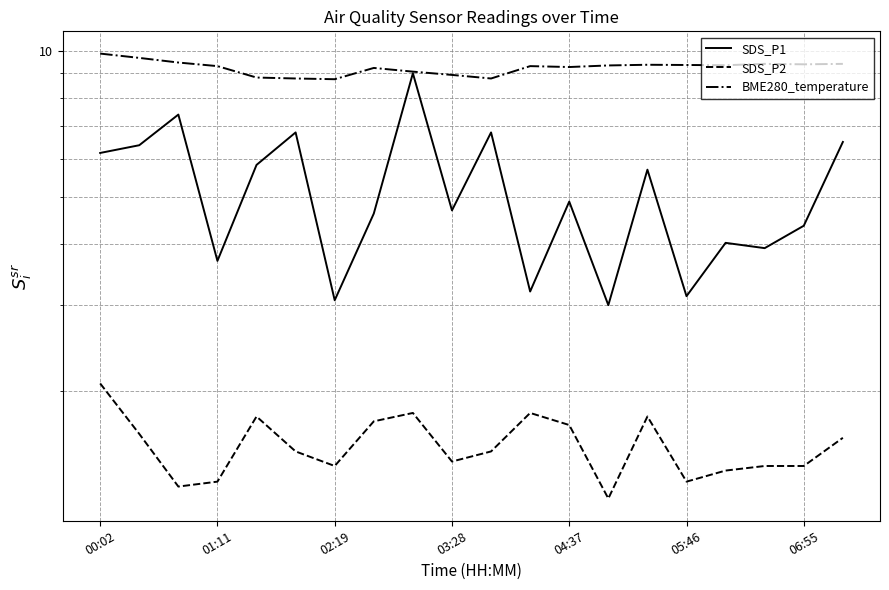

Is it true that SDS_P1 equals 3.7 at 01:11?

True